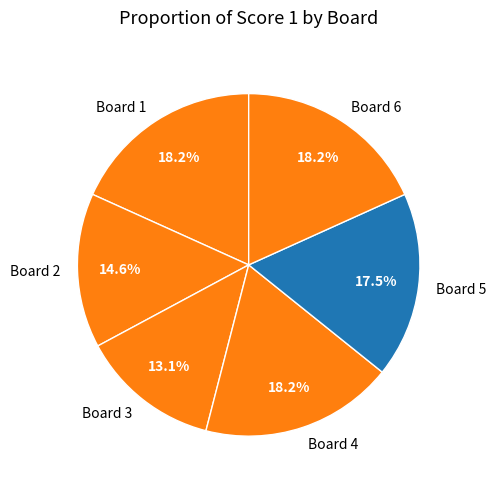

What portion of the pie excludes Board 3?

86.9%